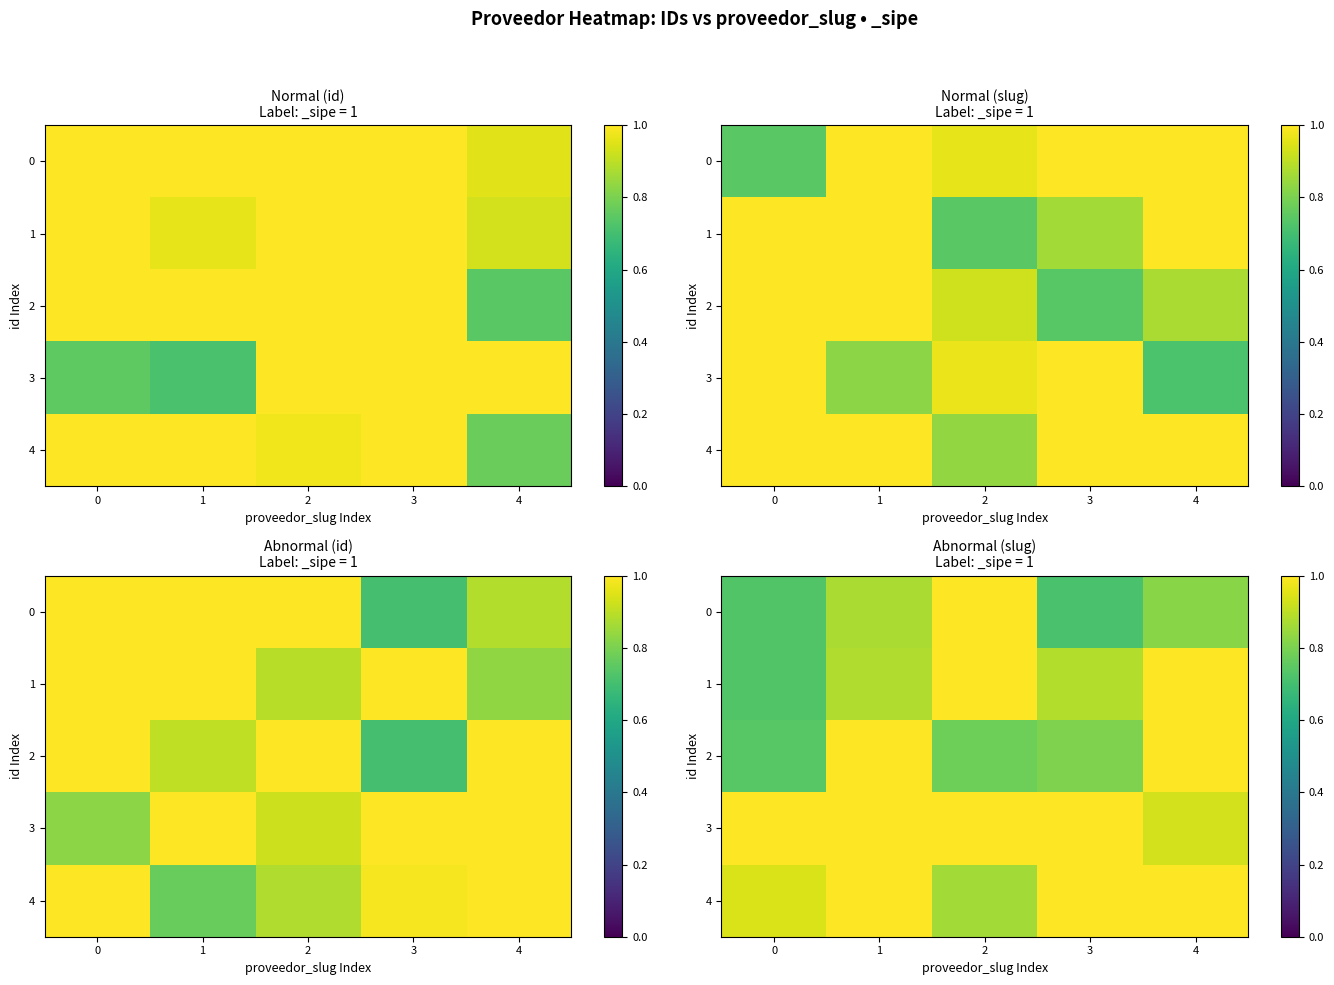

How many series are shown in this chart?

5